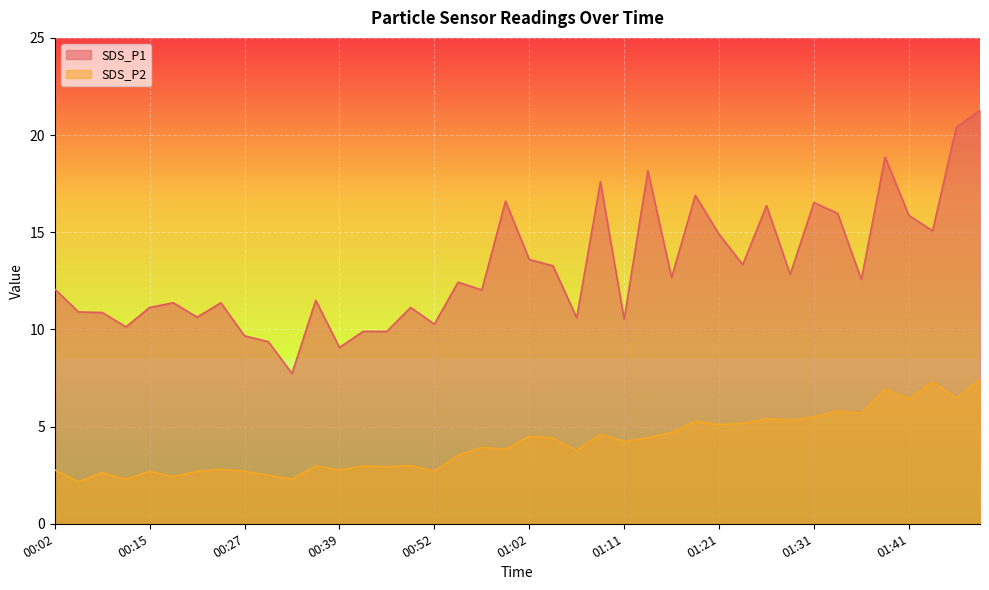

At which category does SDS_P2 reach its first local peak?

00:07